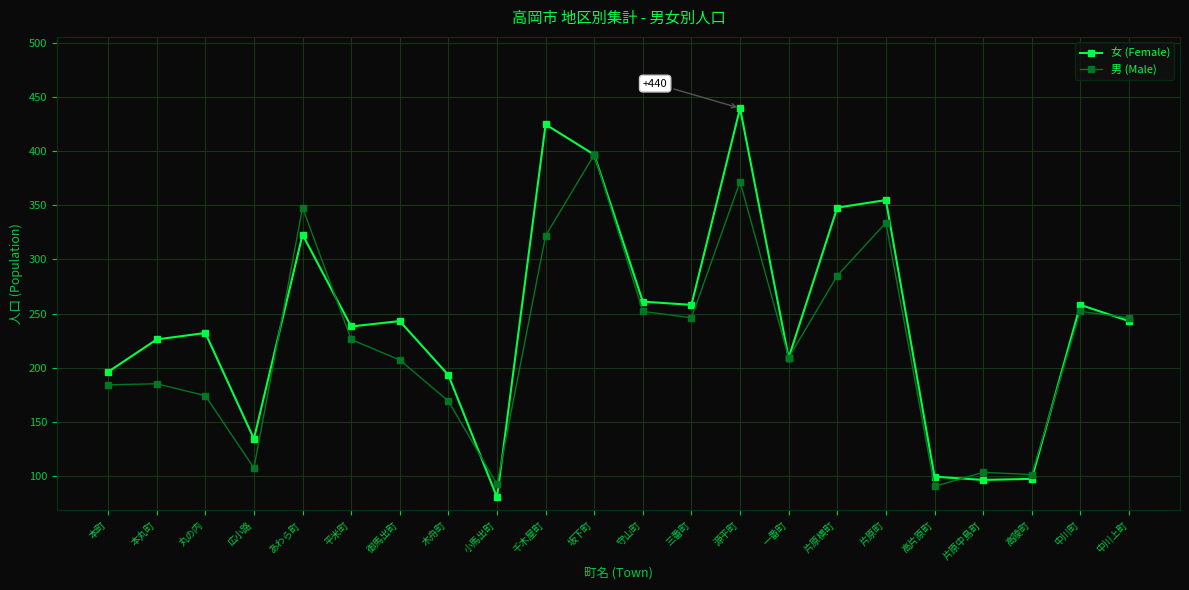

At how many categories does at least one series exceed 346?

6